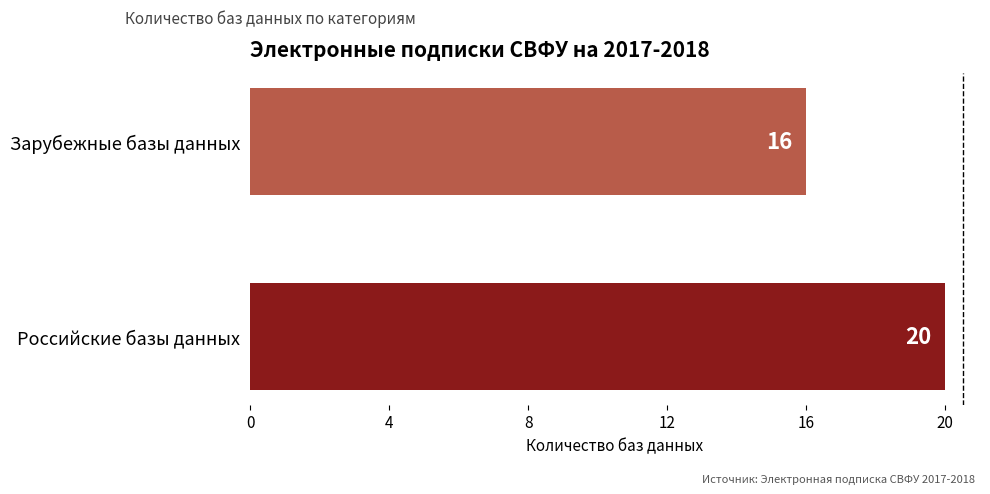

What is the change in value from Российские базы данных to Зарубежные базы данных?

-4